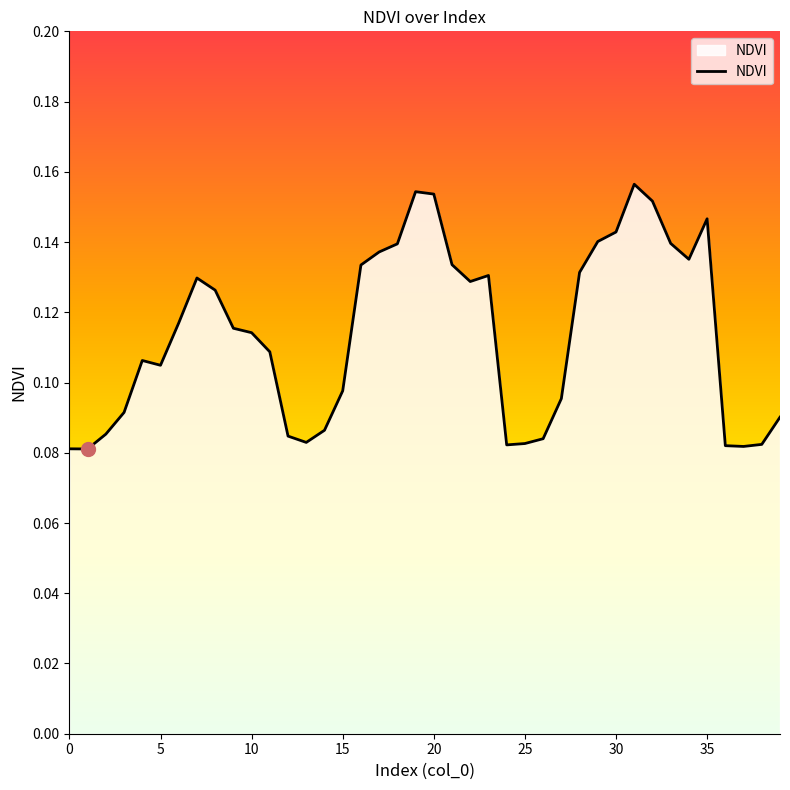

What is the sum of all values?

4.5